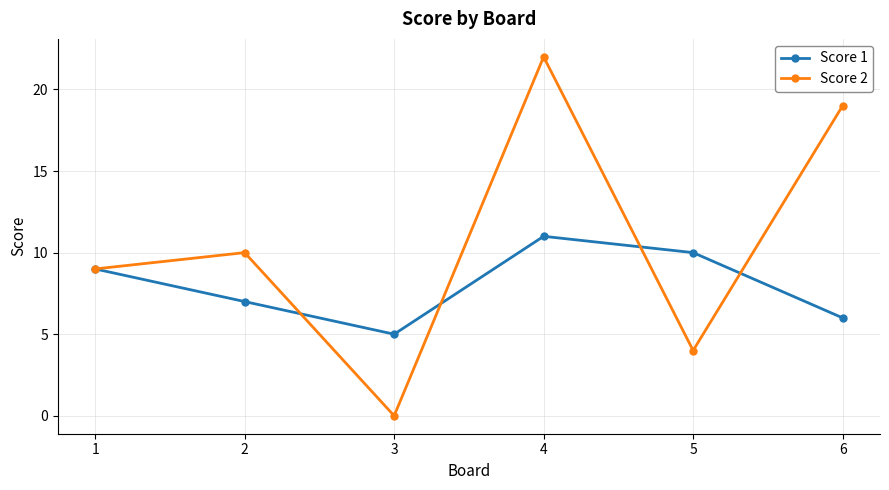

Where is Score 2 nearest to the value 11?

2